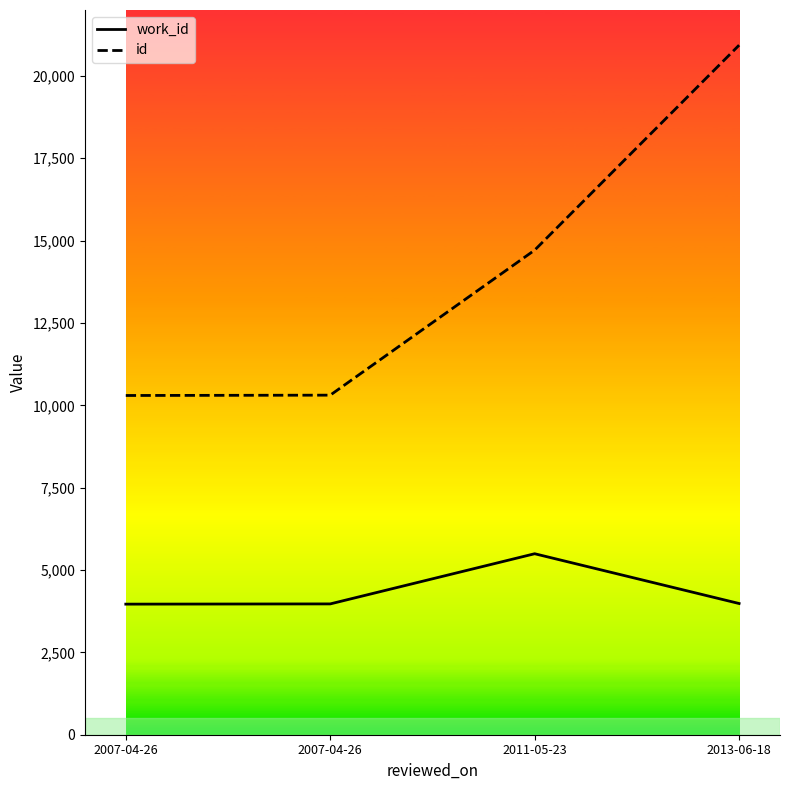

What are all the series names shown in the legend?

work_id, id